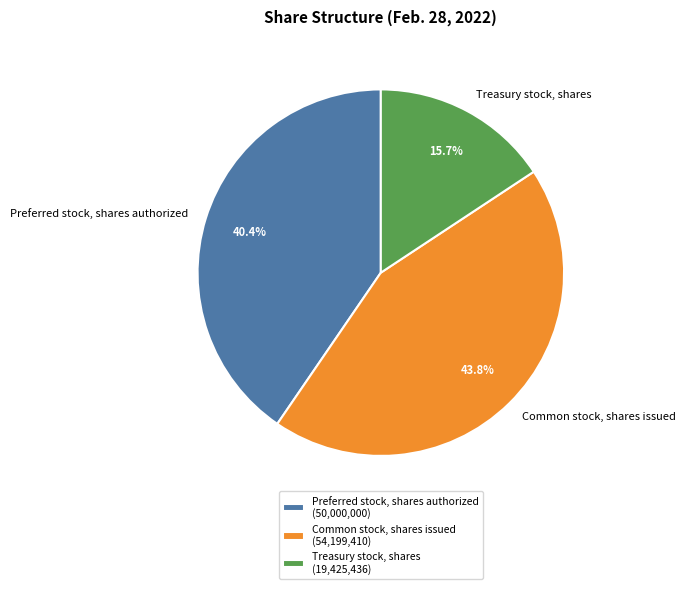

Combined, do Treasury stock, shares and Common stock, shares issued account for over 50%?

Yes